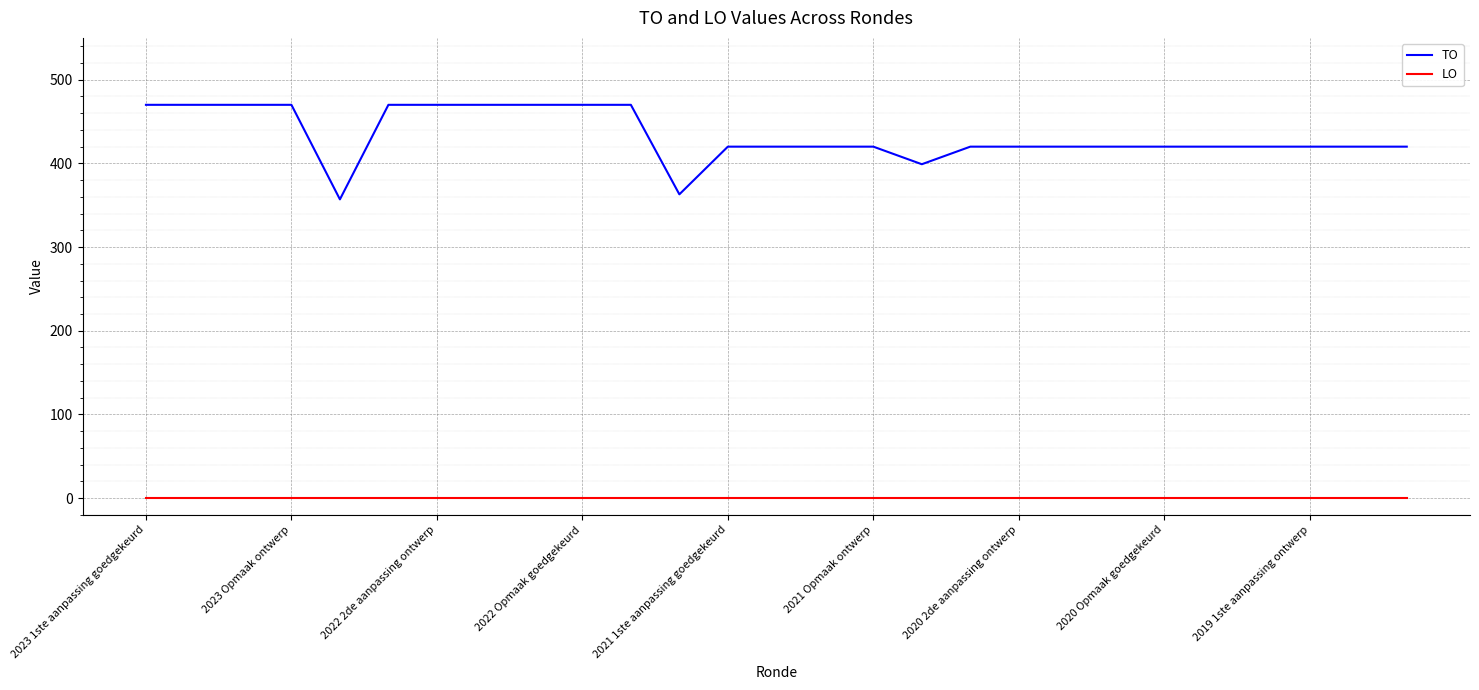

How many lines are shown in the chart?

2